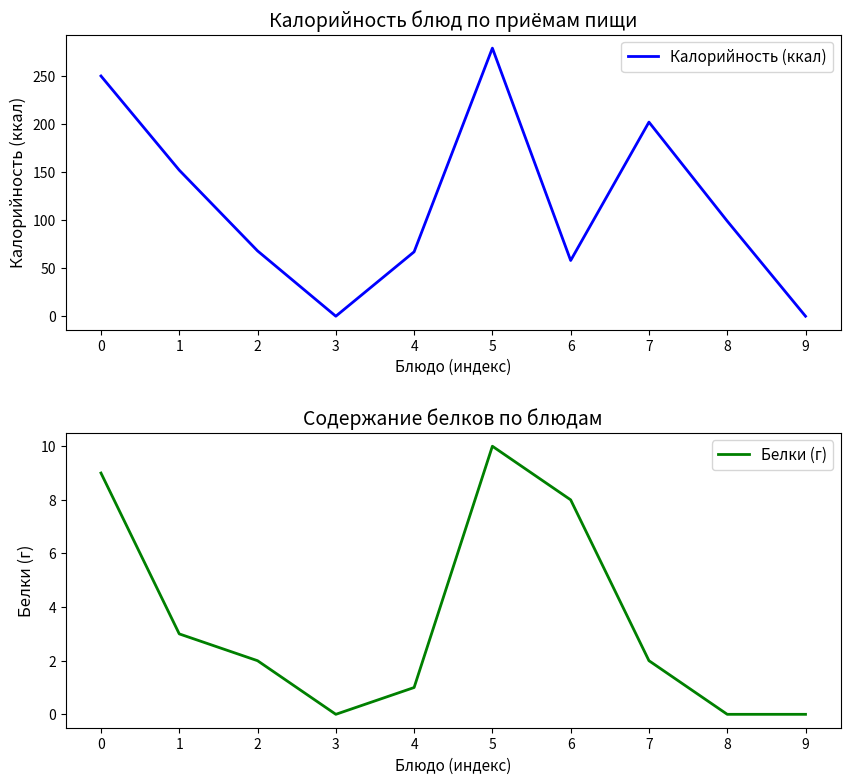

True or false: Белки (г) and Калорийность (ккал) cross at least once.

False